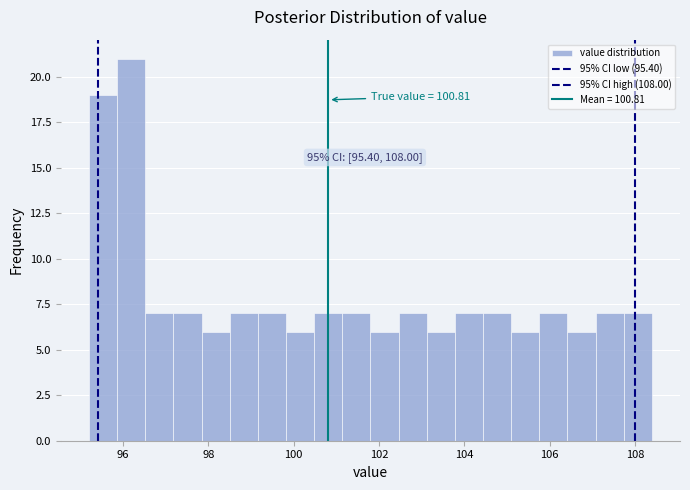

Read against the x-axis, roughly where is the centre of the tallest bar?

96.2